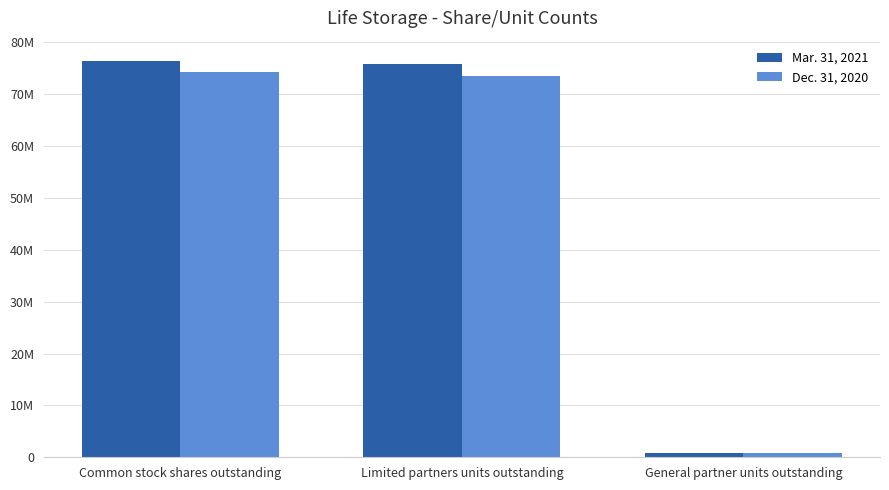

Rank the series by their average value, from highest to lowest.

Mar. 31, 2021, Dec. 31, 2020